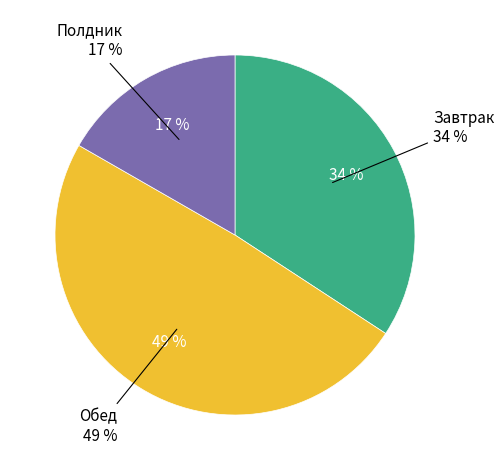

True or false: Обед accounts for 43% of the total.

False